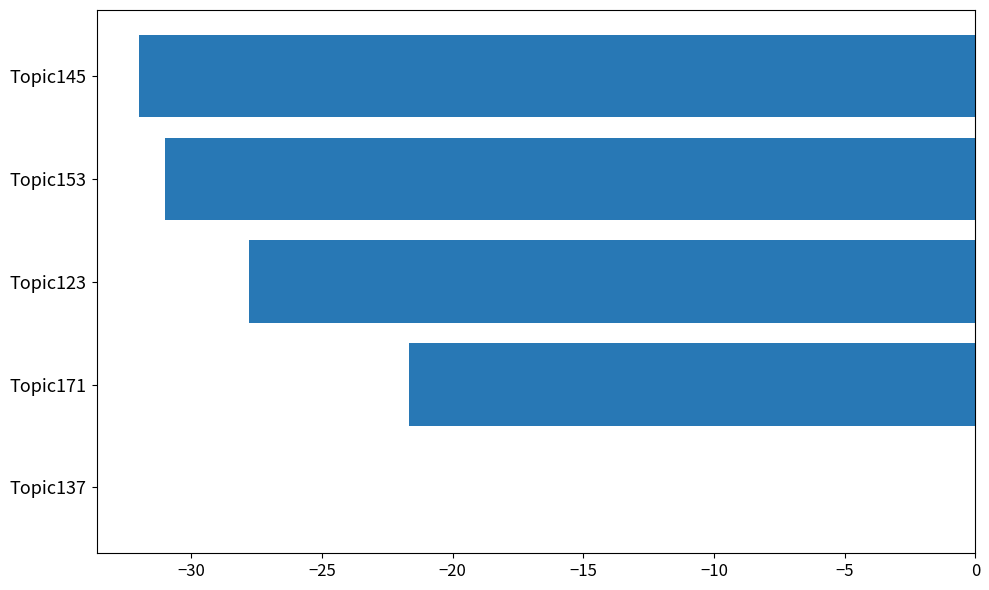

The value at Topic137 is -15.5. True or false?

False